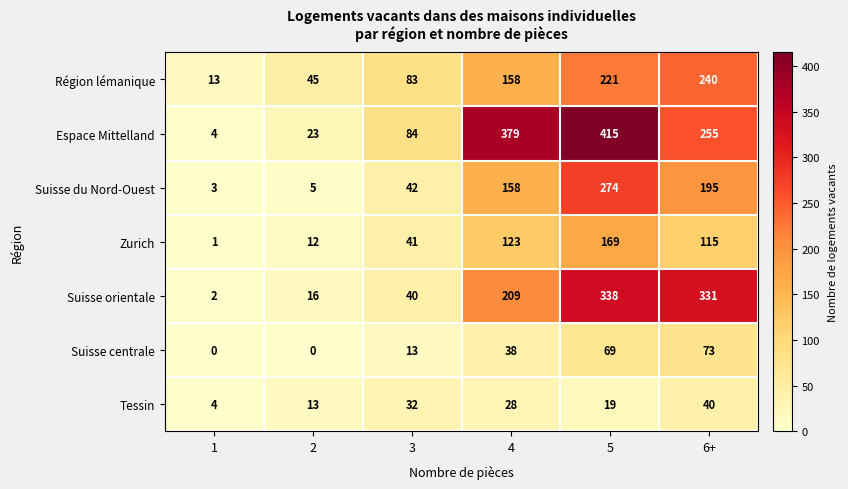

Which series has the largest total across all categories?

Espace Mittelland